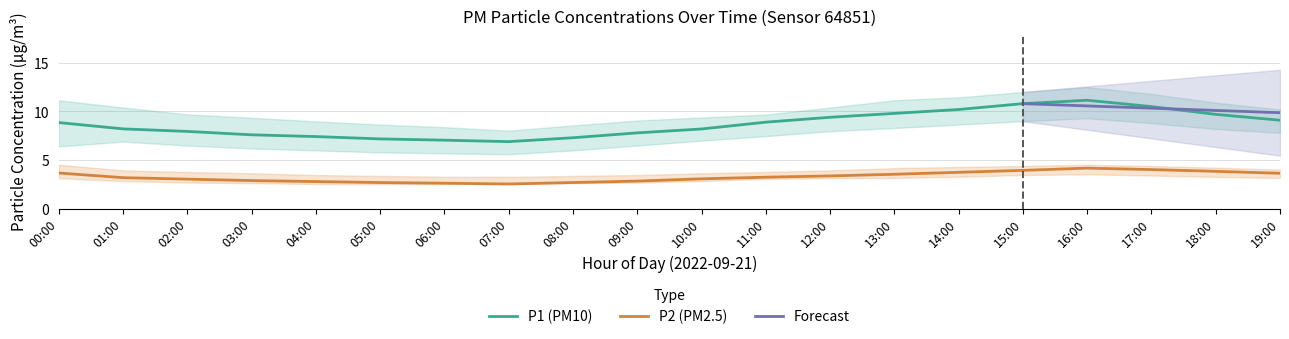

True or false: P2 (PM2.5) and P1 (PM10) cross at least once.

False